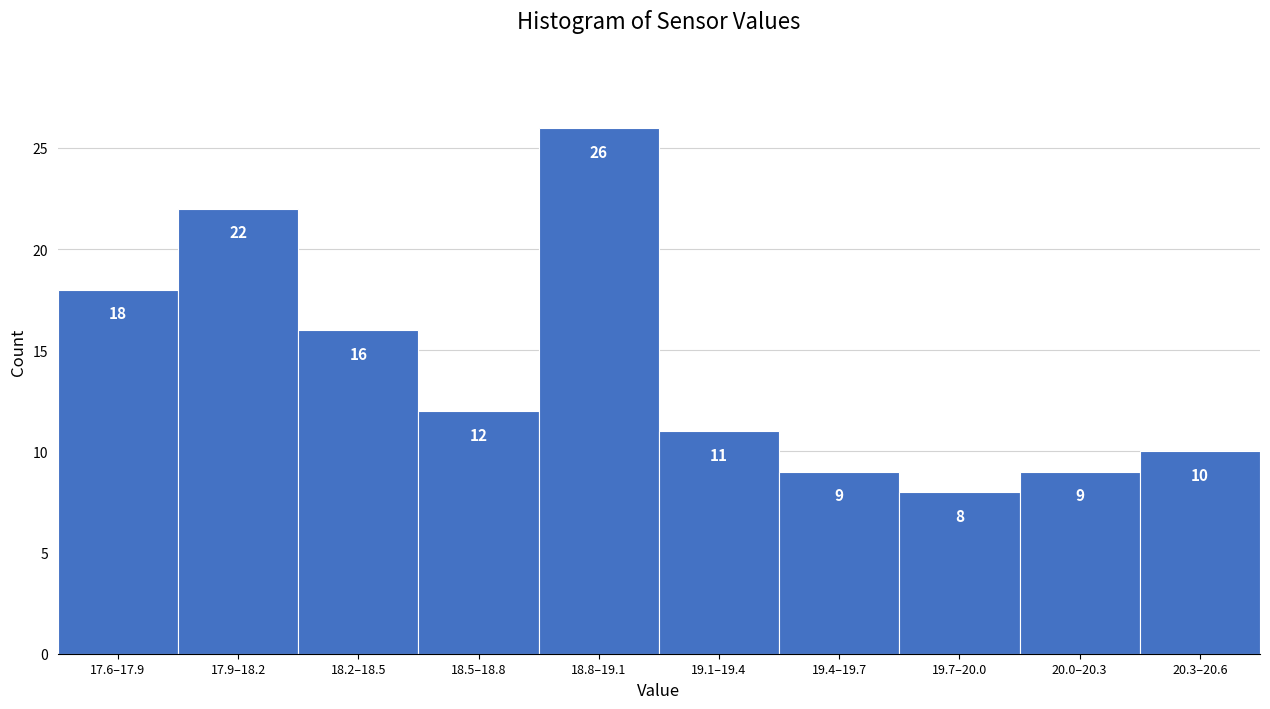

Reading right to left, extract all data points from this chart.

20.3–20.6=10	20.0–20.3=9	19.7–20.0=8	19.4–19.7=9	19.1–19.4=11	18.8–19.1=26	18.5–18.8=12	18.2–18.5=16	17.9–18.2=22	17.6–17.9=18